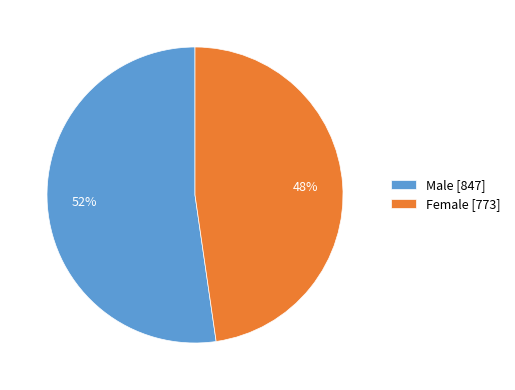

Which category has the smallest portion of the pie?

Female